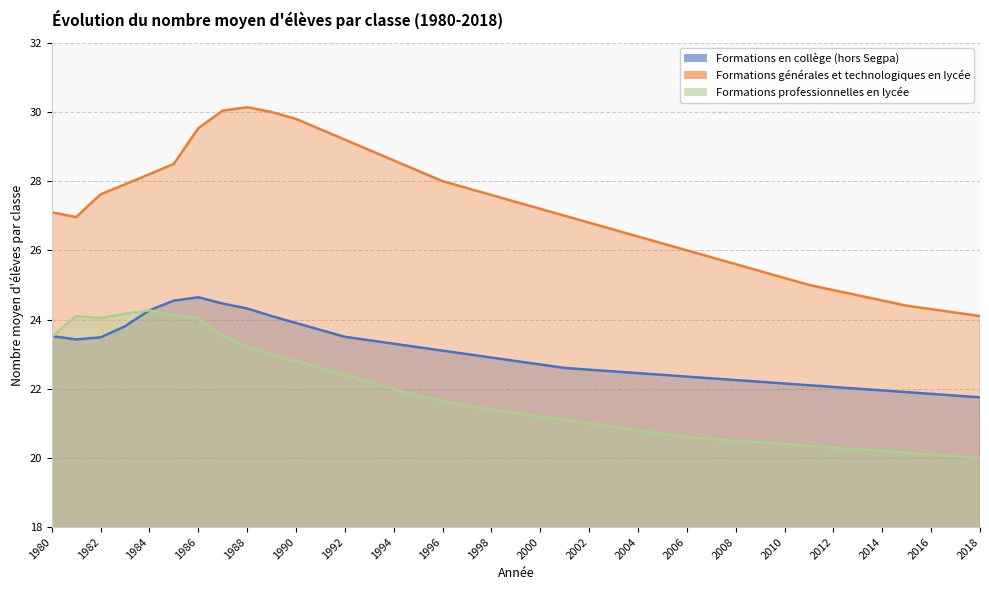

Reading left to right, transcribe all the data shown in this chart.

Formations en collège (hors Segpa): 23.5	23.4	23.5	23.8	24.3	24.5	24.6	24.5	24.3	24.1	23.9	23.7	23.5	23.4	23.3	23.2	23.1	23.0	22.9	22.8	22.7	22.6	22.6	22.5	22.4	22.4	22.4	22.3	22.2	22.2	22.1	22.1	22.1	22.0	21.9	21.9	21.9	21.8	21.8
Formations générales et technologiques en lycée: 27.1	27.0	27.6	27.9	28.2	28.5	29.5	30.0	30.1	30.0	29.8	29.5	29.2	28.9	28.6	28.3	28.0	27.8	27.6	27.4	27.2	27.0	26.8	26.6	26.4	26.2	26.0	25.8	25.6	25.4	25.2	25.0	24.9	24.7	24.6	24.4	24.3	24.2	24.1
Formations professionnelles en lycée: 23.5	24.1	24.0	24.2	24.3	24.1	24.0	23.5	23.2	23.0	22.8	22.6	22.4	22.2	22.0	21.8	21.6	21.5	21.4	21.3	21.2	21.1	21.0	20.9	20.8	20.7	20.6	20.6	20.5	20.4	20.4	20.4	20.3	20.2	20.2	20.1	20.1	20.1	20.0